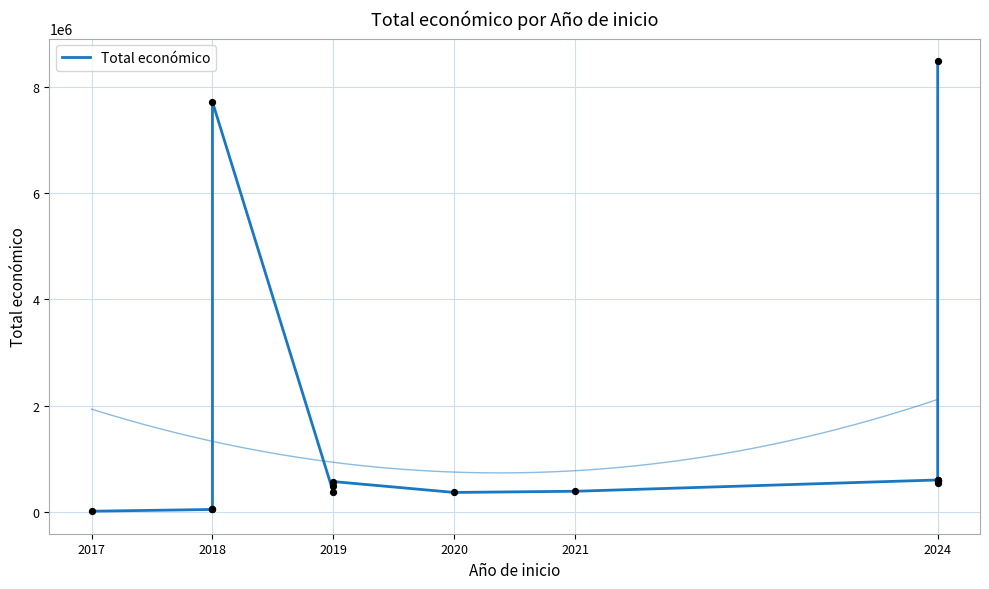

What is the change in value from 2019 to 2024?

-23229.6